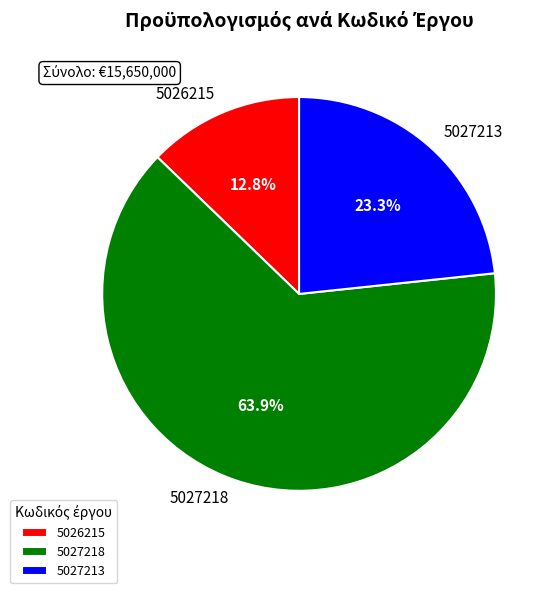

What percentage is the 5027218 slice, to the nearest percent?

64%